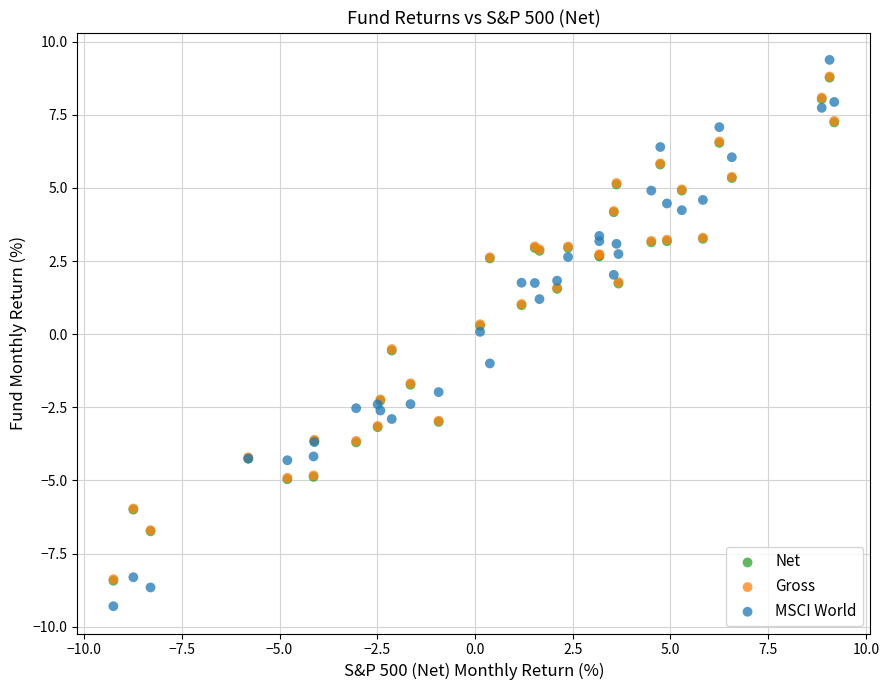

Which series reaches the minimum Y coordinate?

MSCI World